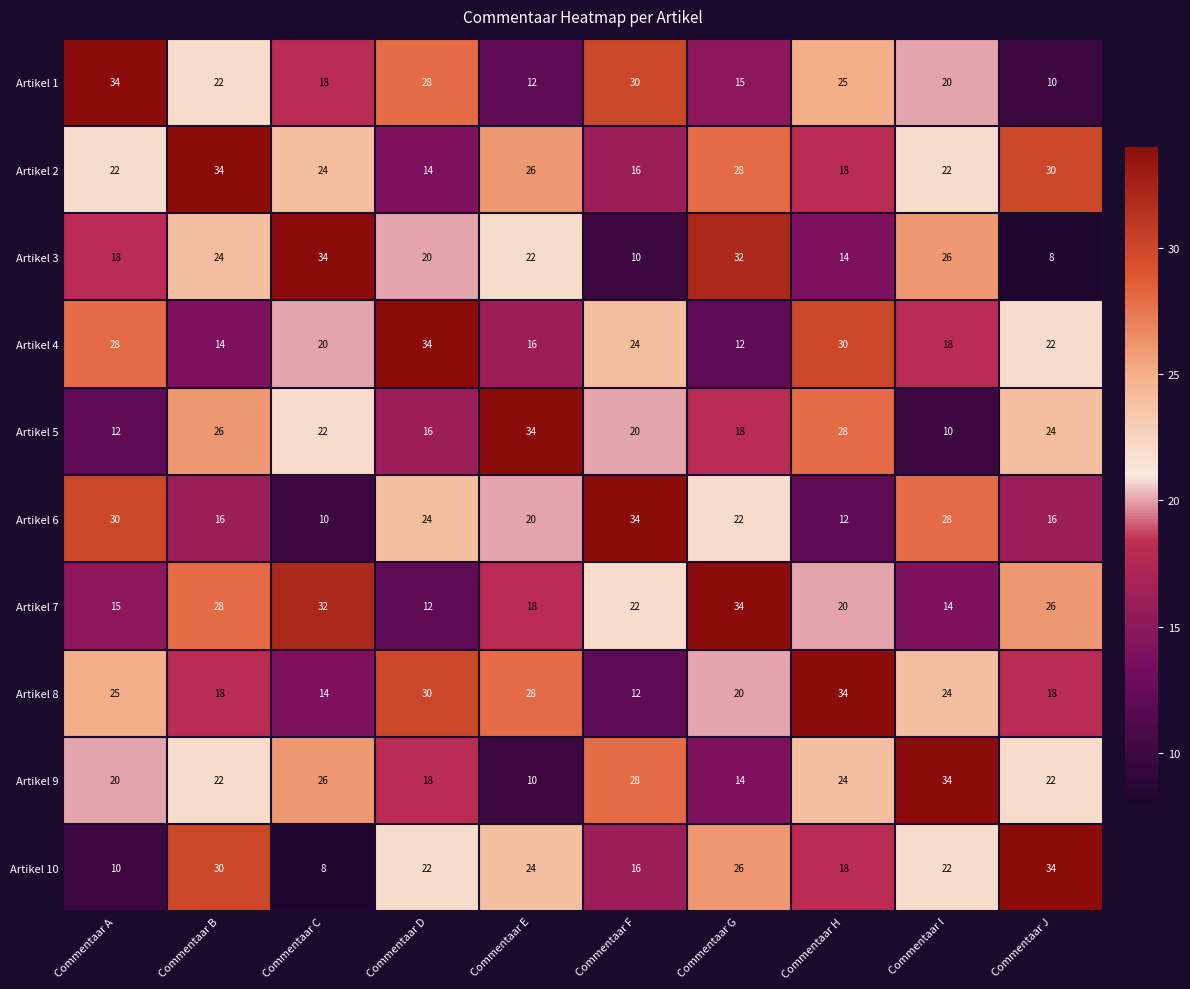

The Artikel 9 series shows 34 at Commentaar I. True or false?

True